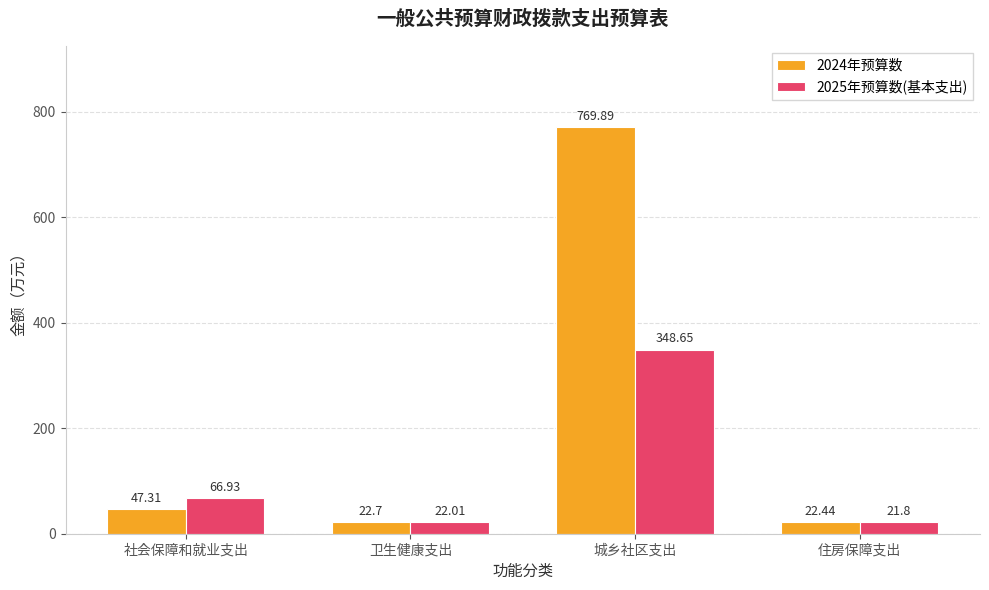

What is the smallest value displayed?

21.8